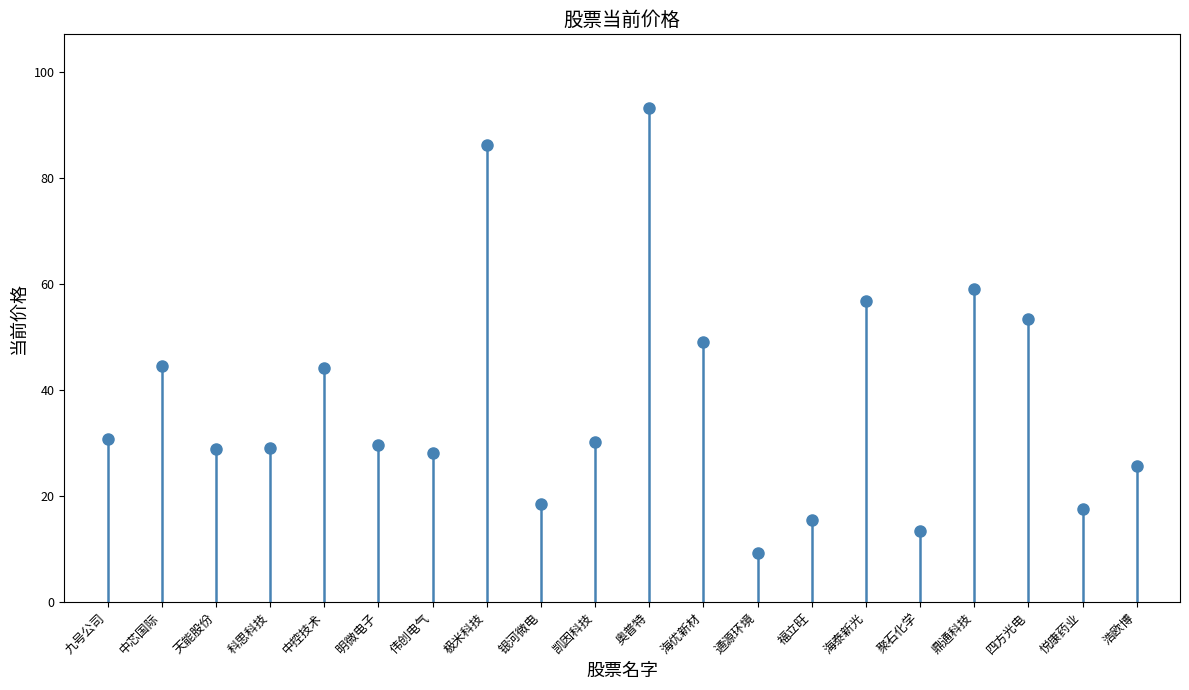

Are the bars grouped side by side (vs. stacked)?

No